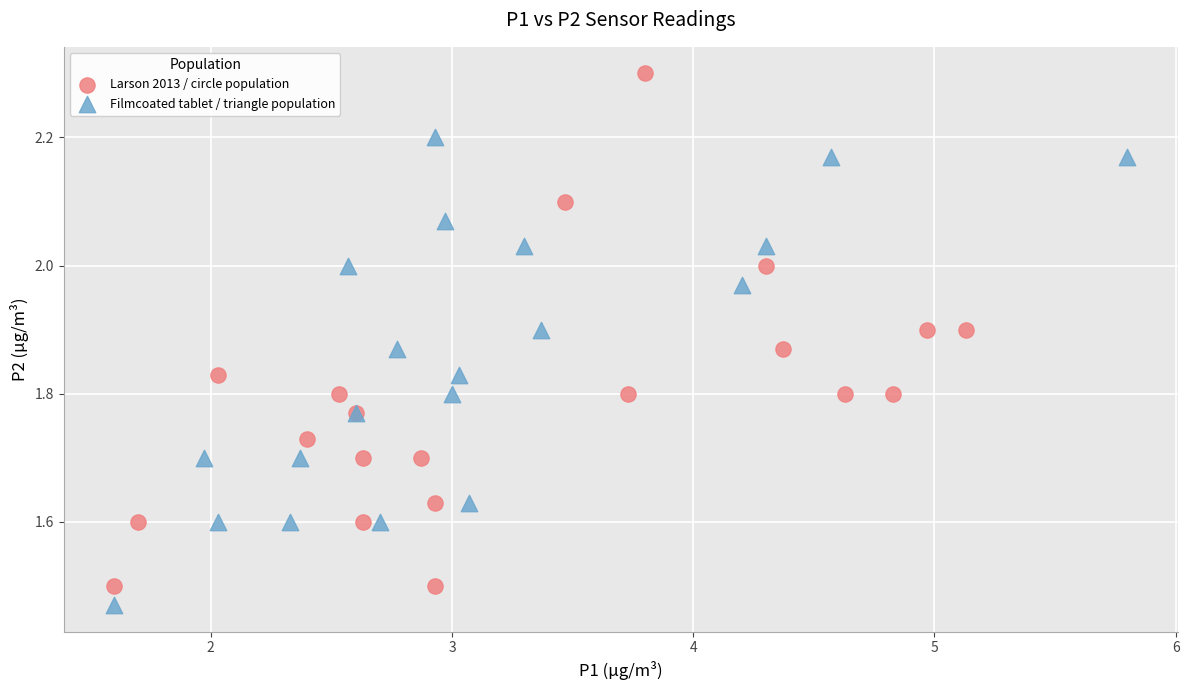

Which series contains the highest Y value?

Larson 2013 / circle population